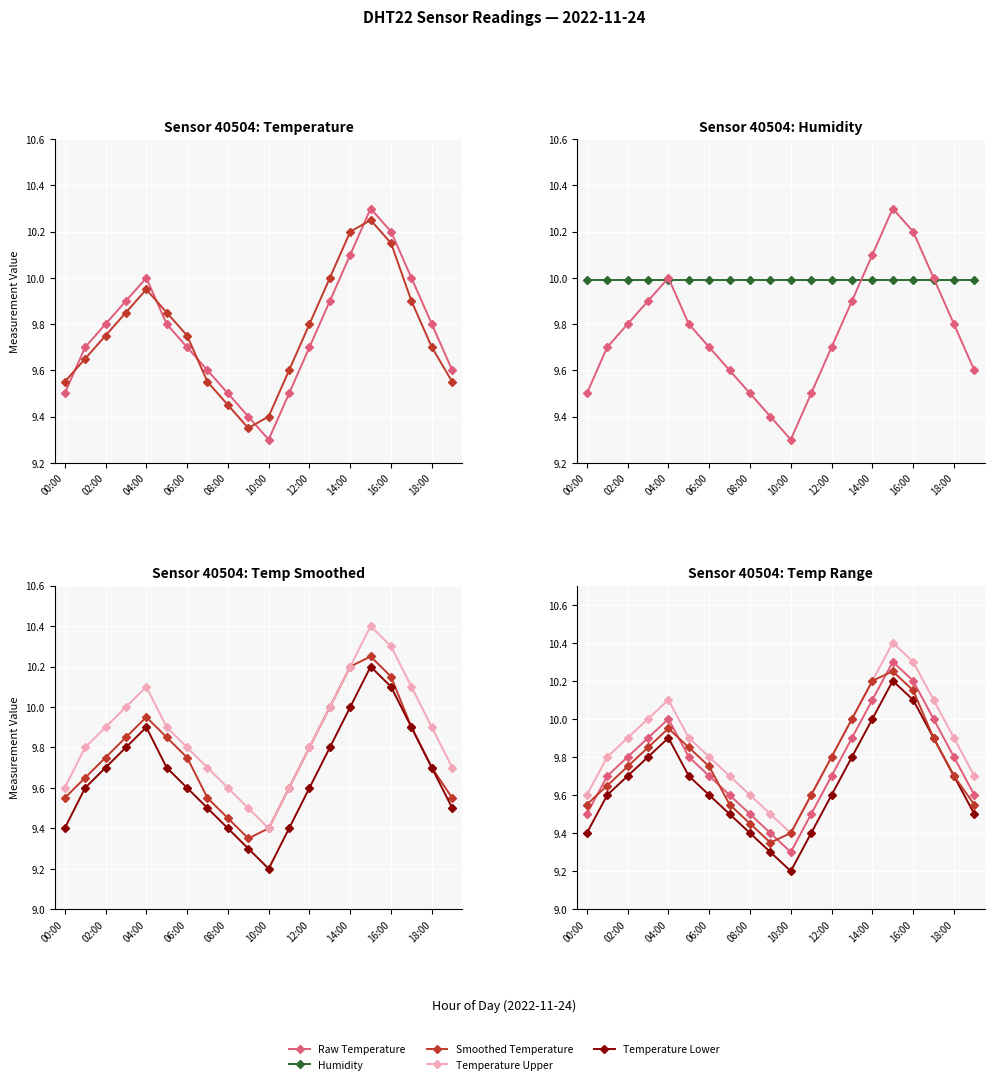

What is the label of the 9th point from the right?

11